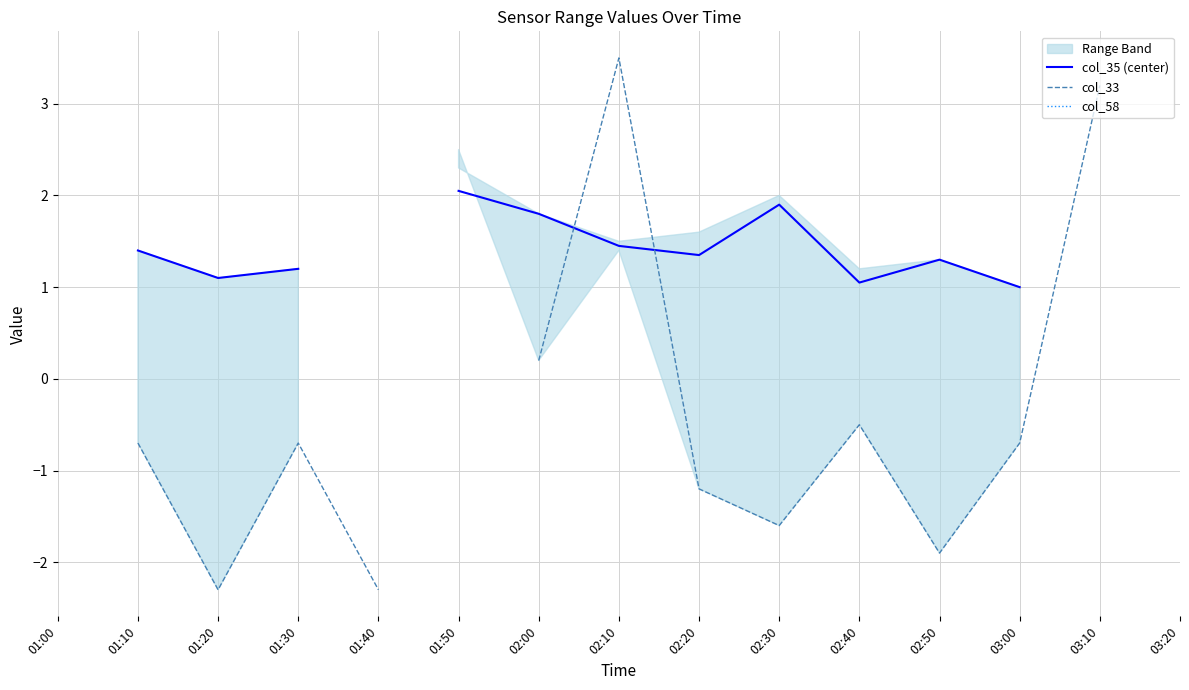

What is the difference between the highest and lowest values at 03:00?

1.7